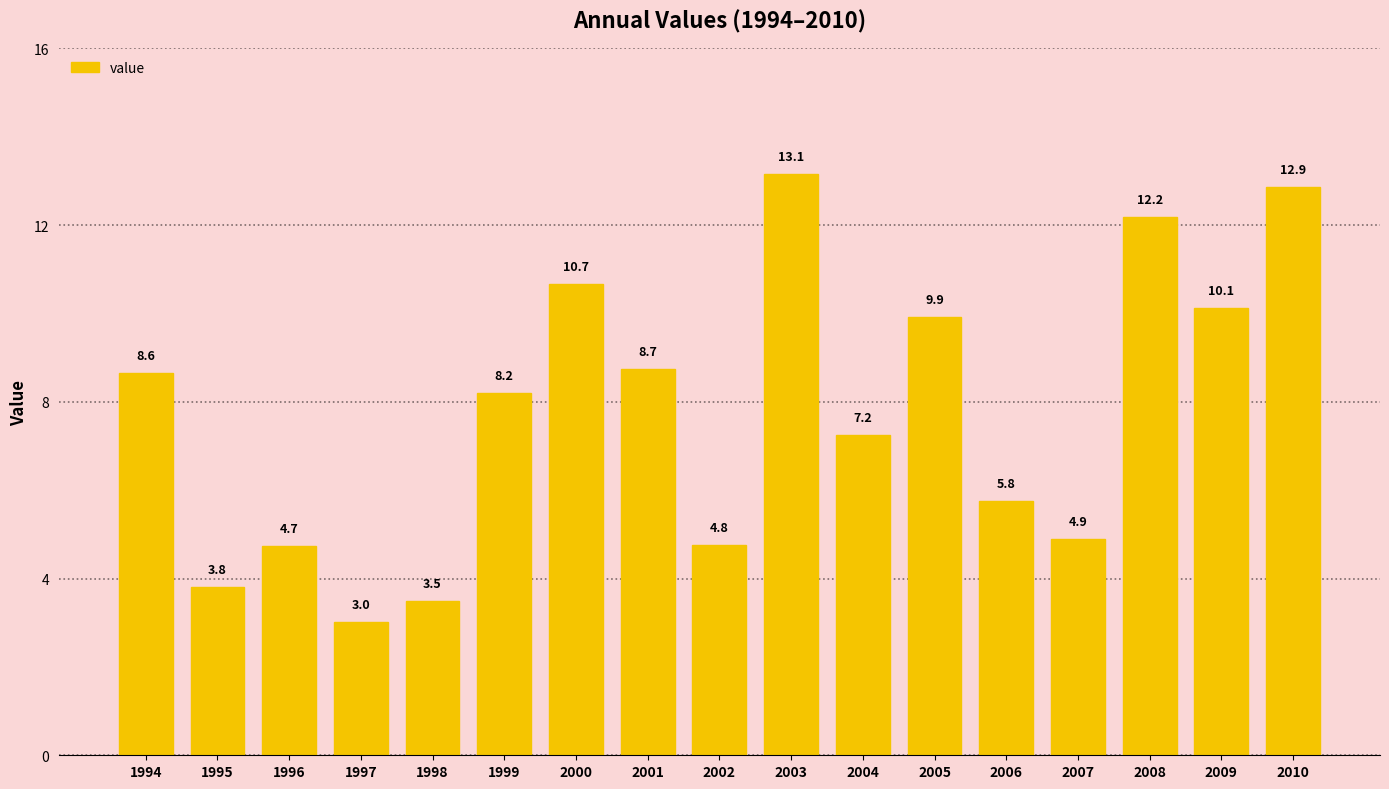

Does the chart contain any negative values?

No